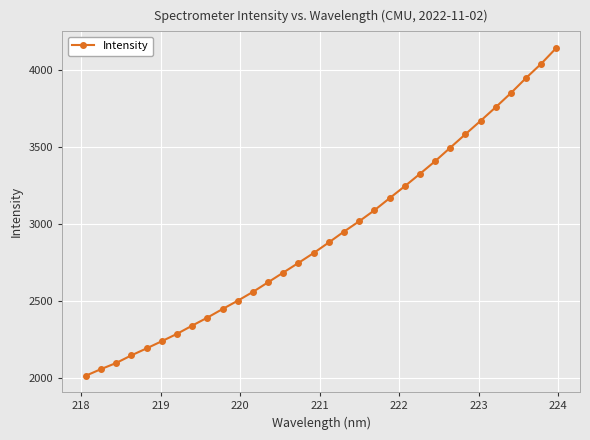

What is the value of the 12th point from the left?

2558.7